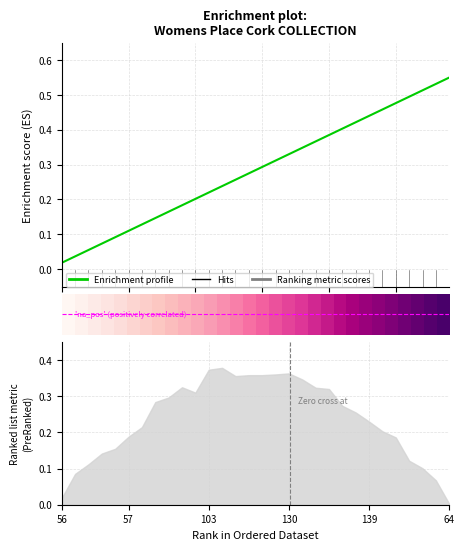

Is it true that row_0 equals 0.0 at 25?

False